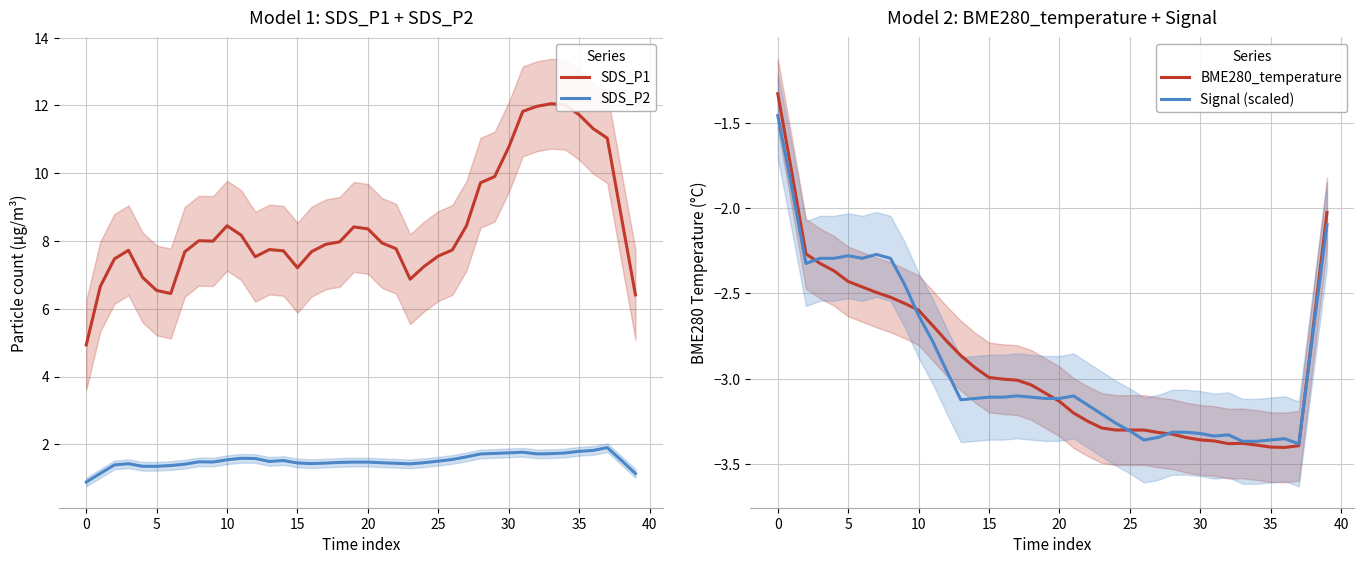

True or false: Signal (scaled) and SDS_P1 intersect in this chart.

False